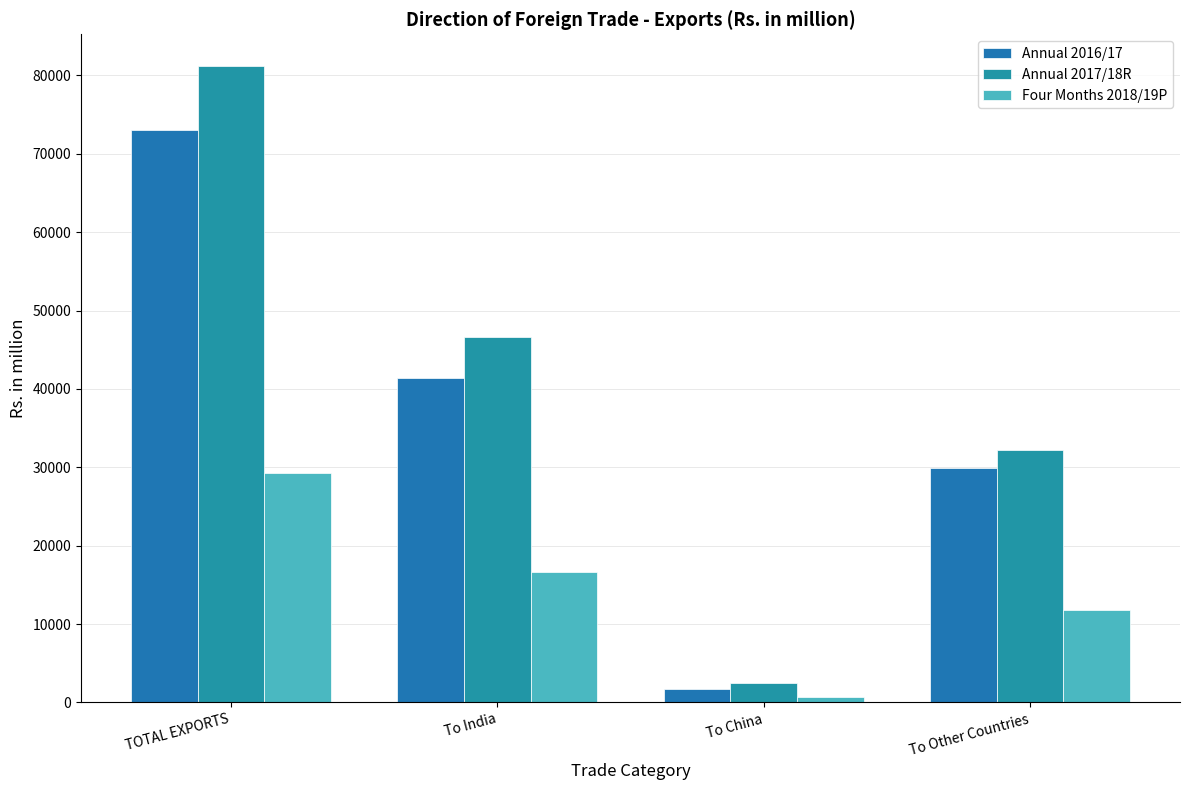

What is the label of the 2nd bar from the right?

To China